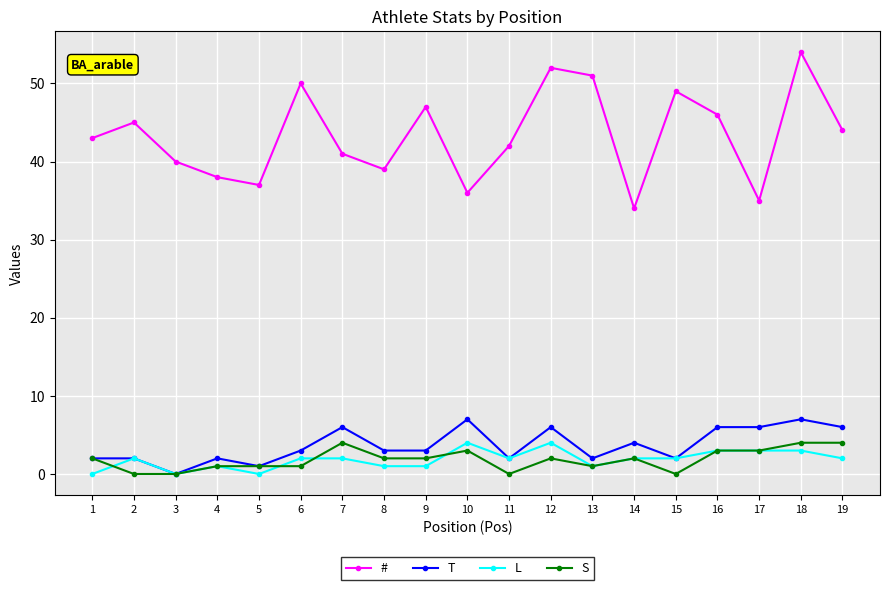

What is the highest value of the L series?

4